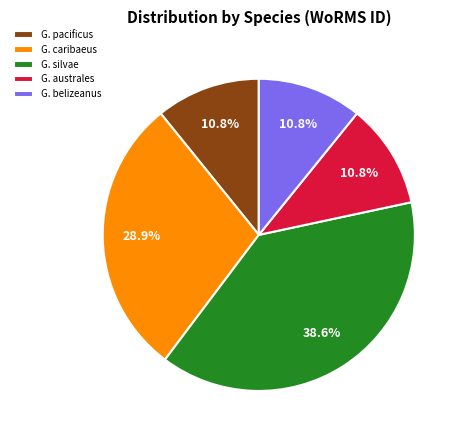

Which slice is the largest?

G. silvae